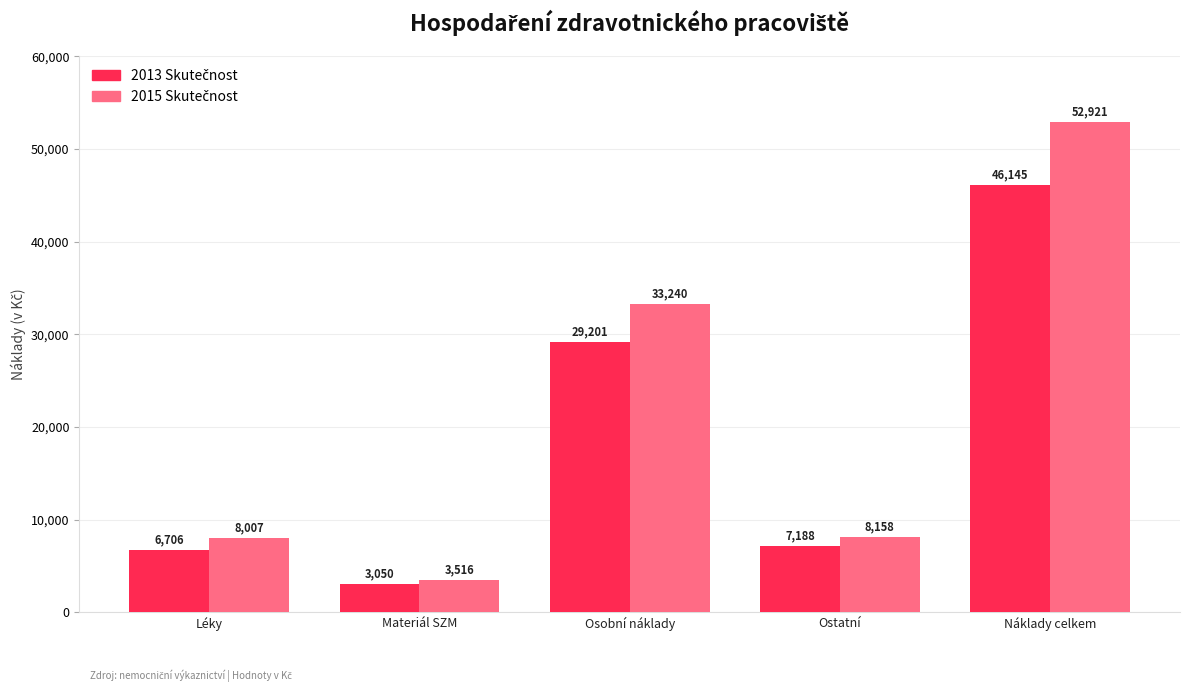

At which category is the sum across all series the highest?

Náklady celkem